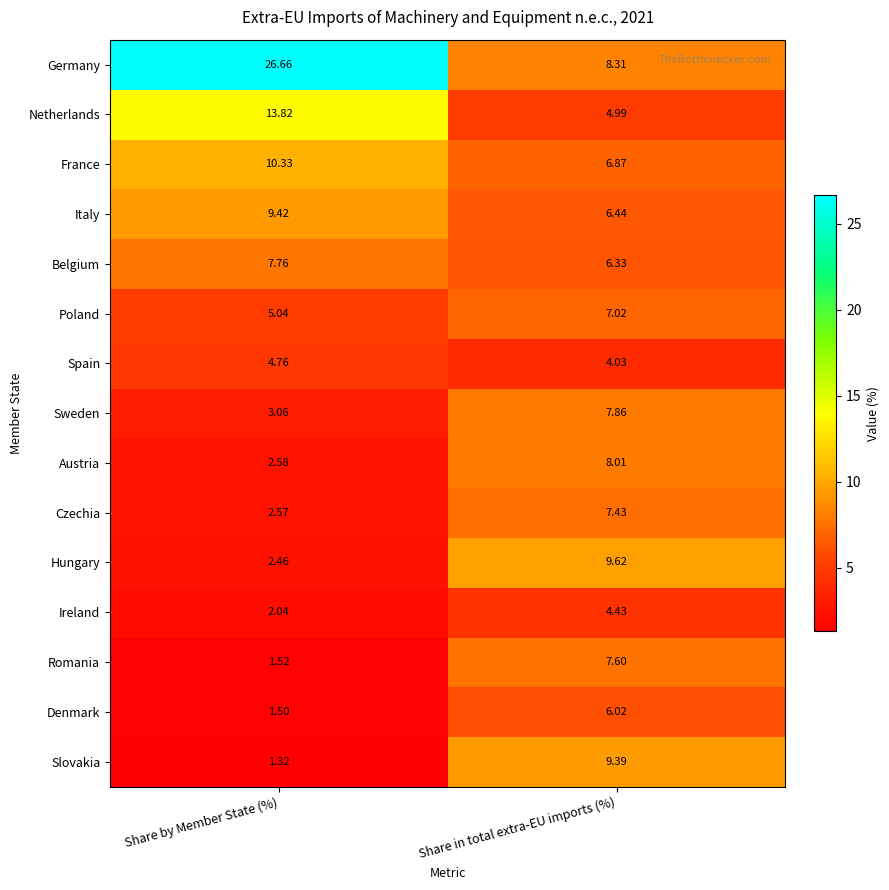

What is the spread (max minus min) of values at Share in total extra-EU imports (%)?

5.6